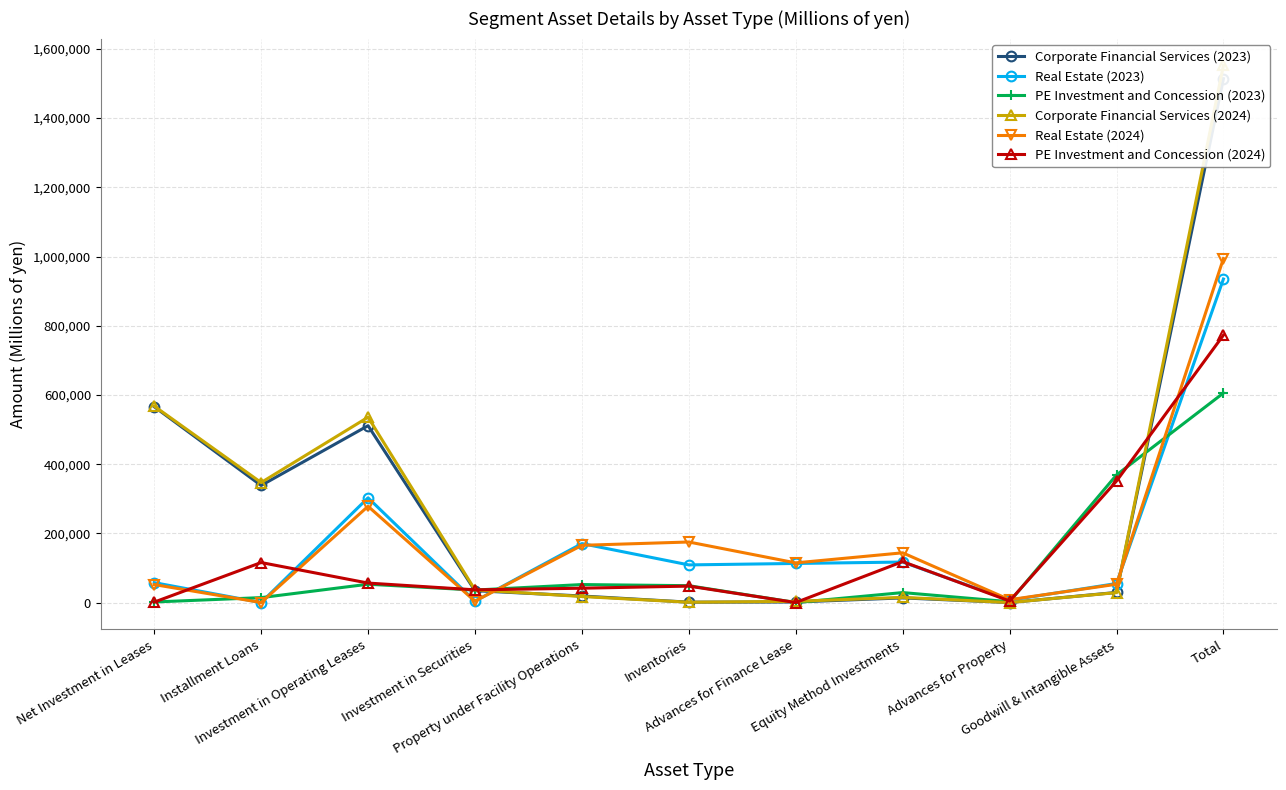

Rank the categories by PE Investment and Concession (2024) value from highest to lowest.

Total, Goodwill & Intangible Assets, Equity Method Investments, Installment Loans, Investment in Operating Leases, Inventories, Property under Facility Operations, Investment in Securities, Advances for Property, Net Investment in Leases, Advances for Finance Lease